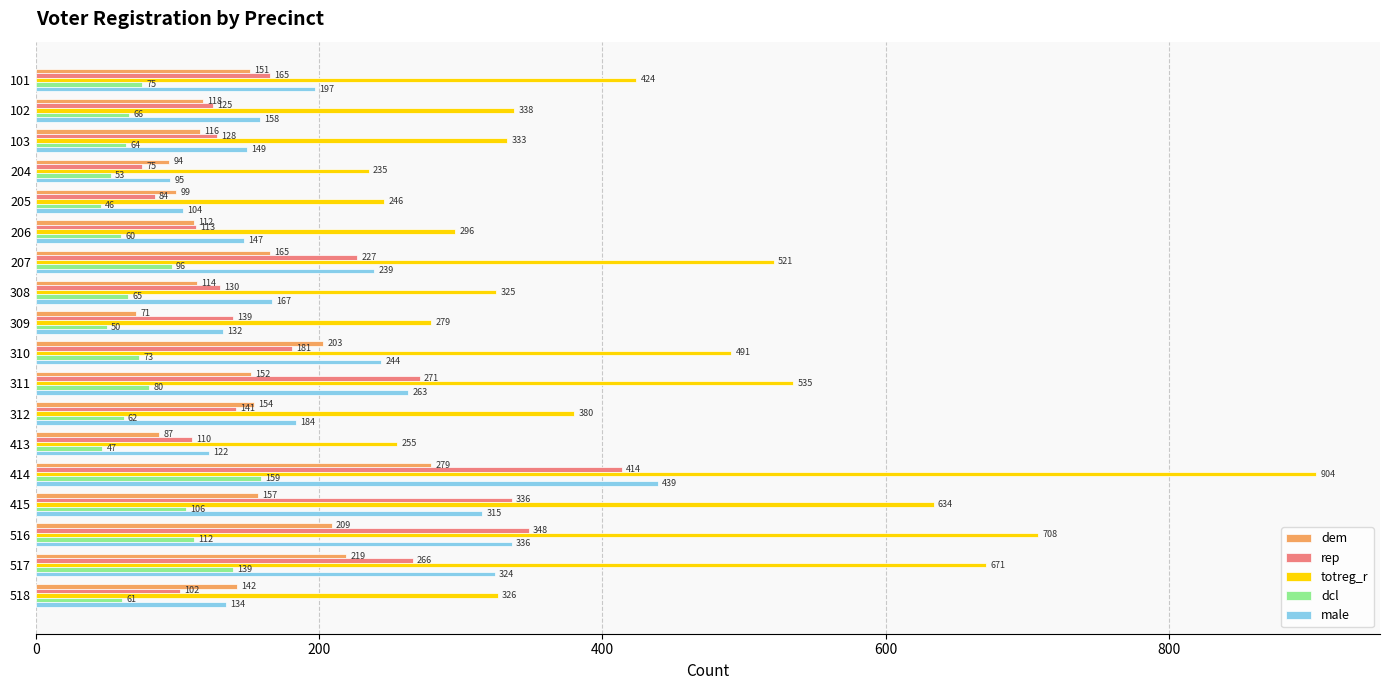

Which series has the largest range (max minus min)?

totreg_r